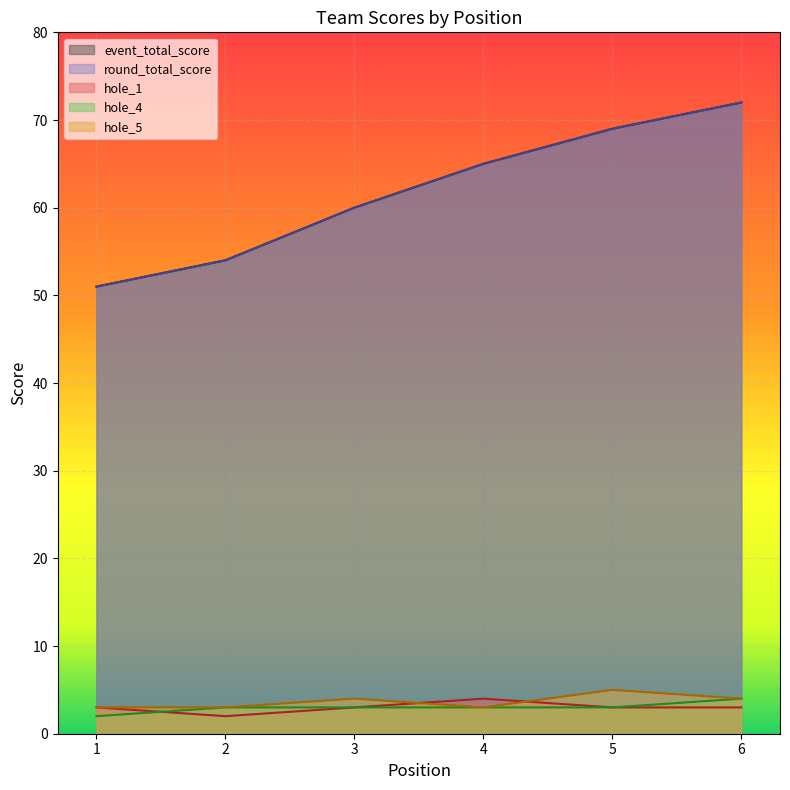

Reading right to left, transcribe all the data shown in this chart.

event_total_score: 72	69	65	60	54	51
round_total_score: 72	69	65	60	54	51
hole_1: 3	3	4	3	2	3
hole_4: 4	3	3	3	3	2
hole_5: 4	5	3	4	3	3